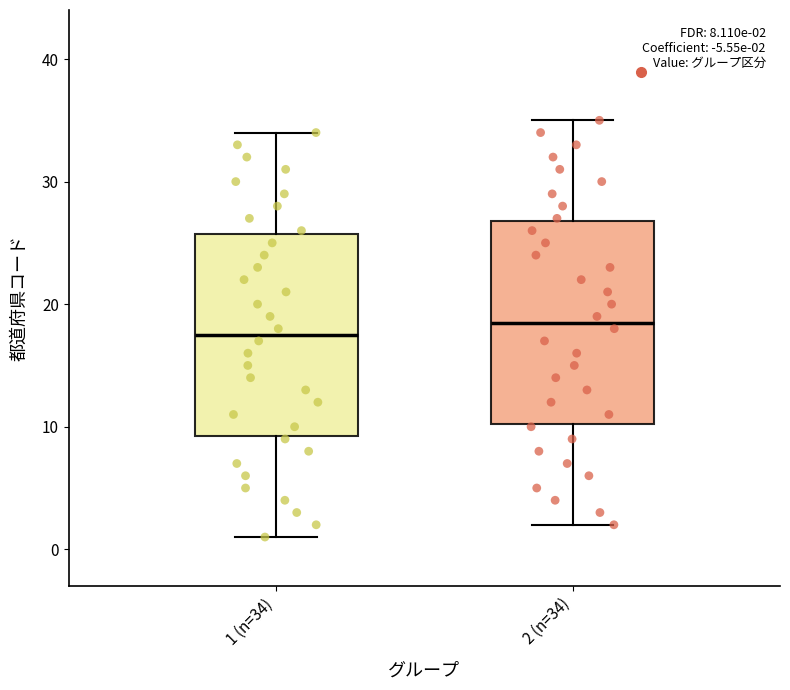

Which box's median line is the lowest?

1 (n=34)